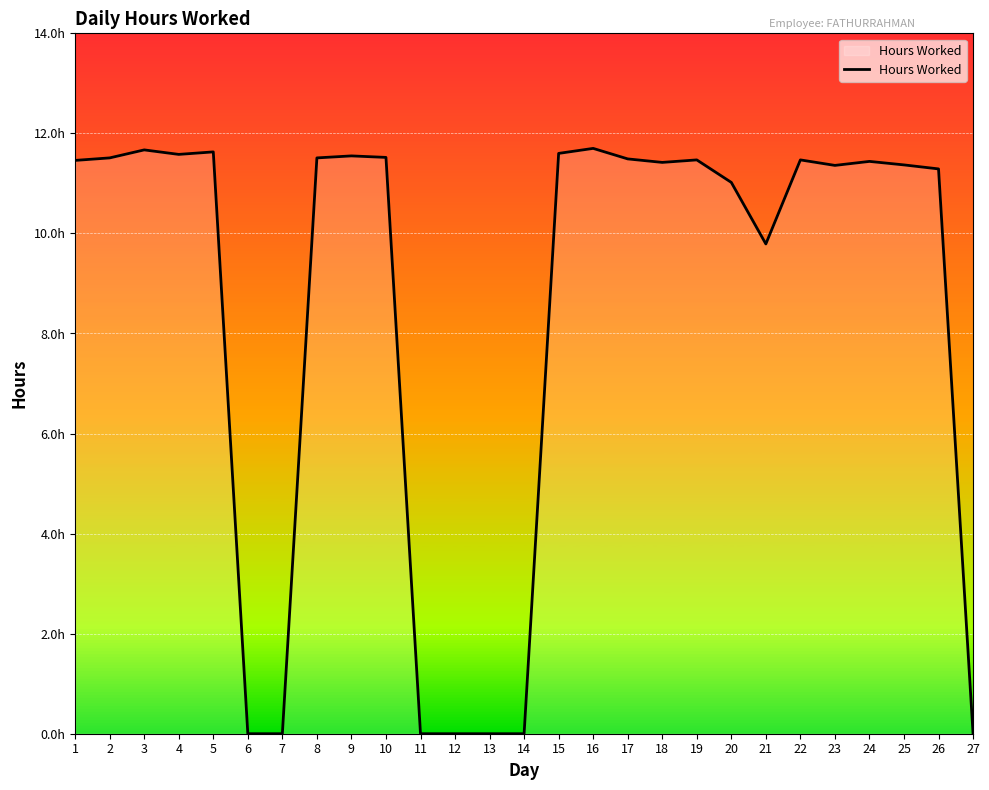

What is the change in value from 15 to 21?

-1.8